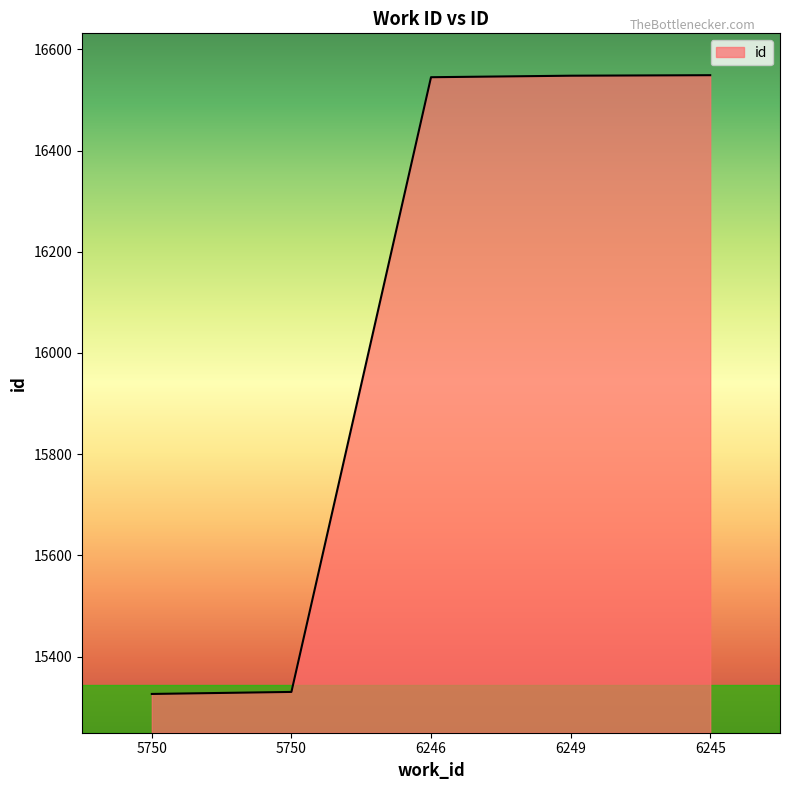

How many lines are shown in the chart?

1